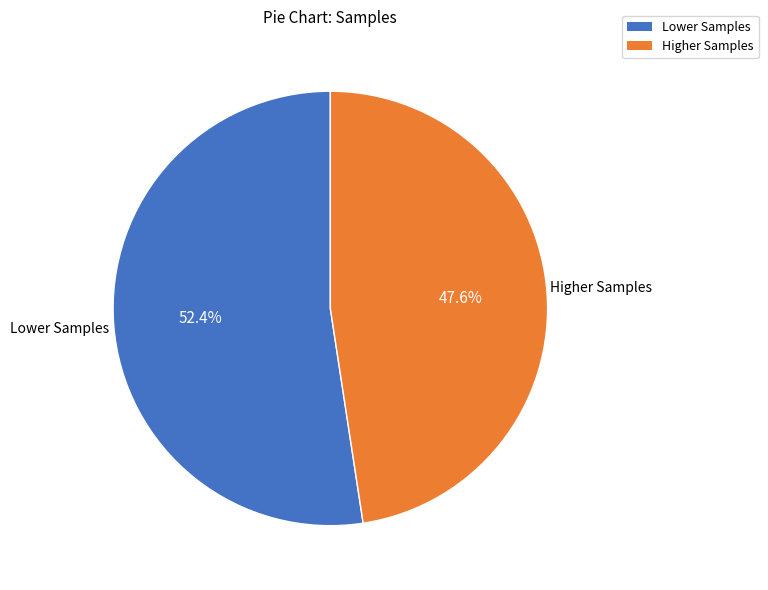

Is there any slice that represents more than half of the pie?

Yes